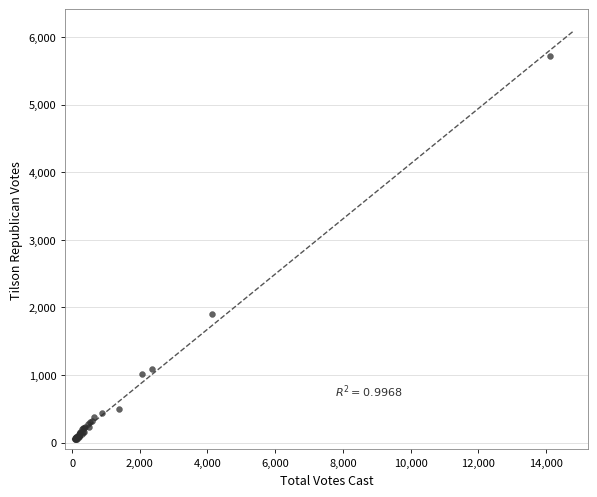

What Y value in the scatter plot is closest to 2886?

1901